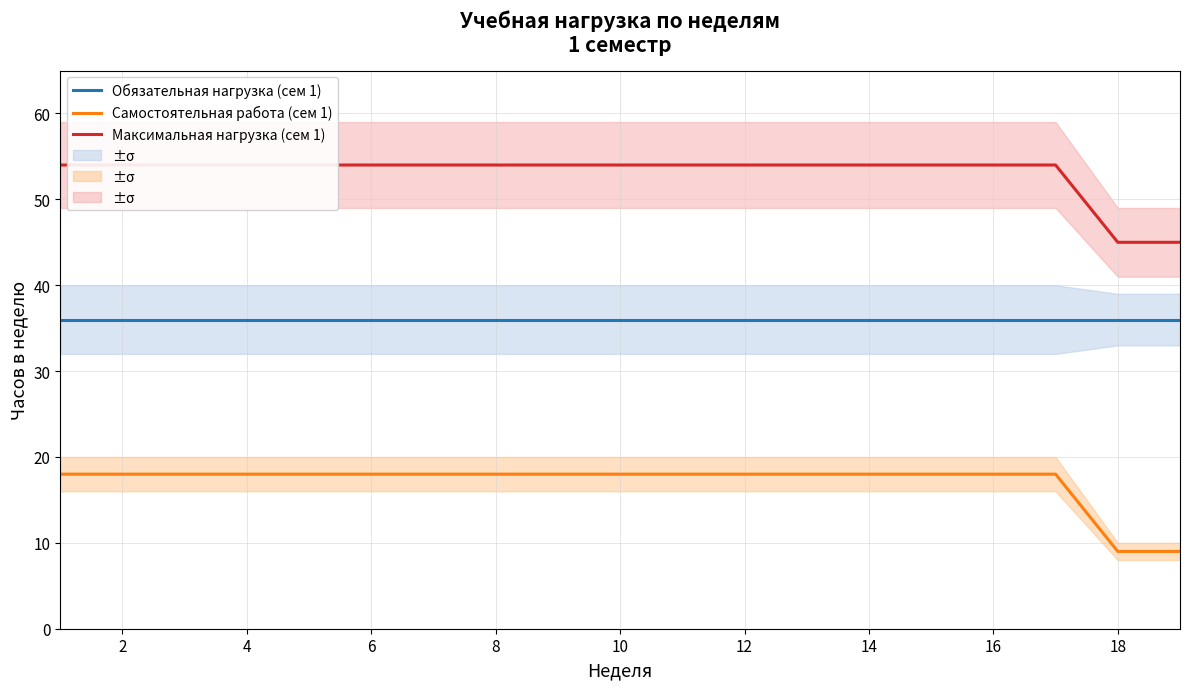

Which series has the widest spread of values?

Самостоятельная работа (сем 1)